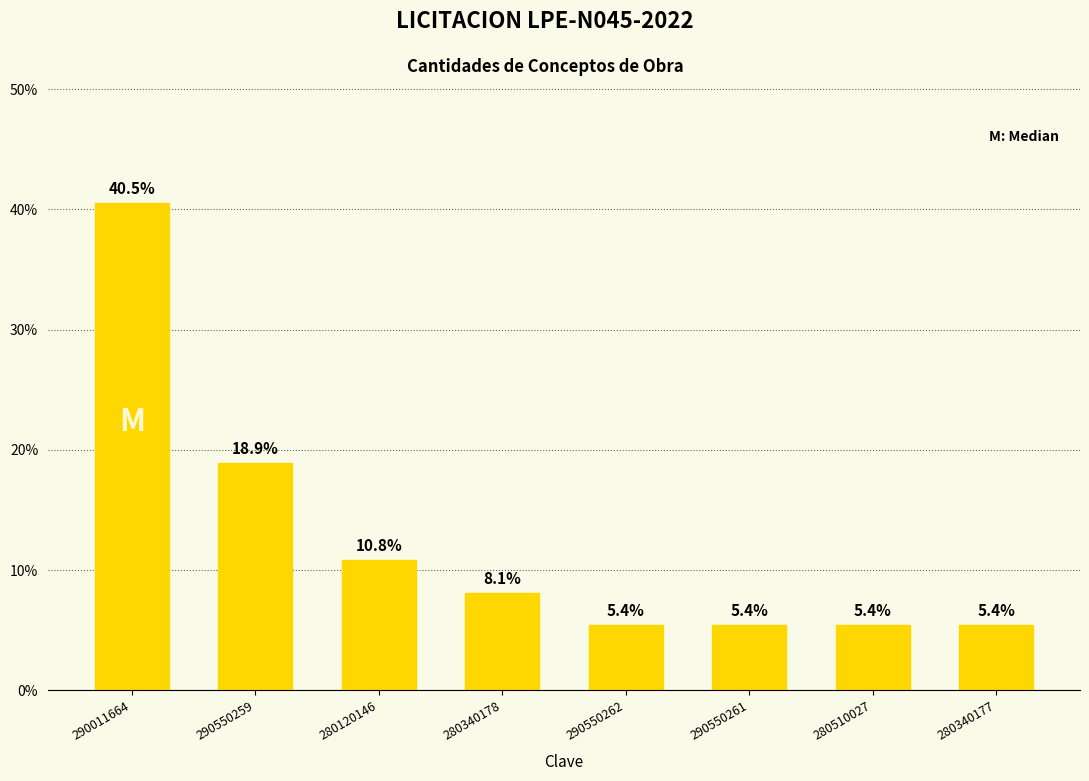

At which category does the chart reach its peak across all series?

290011664